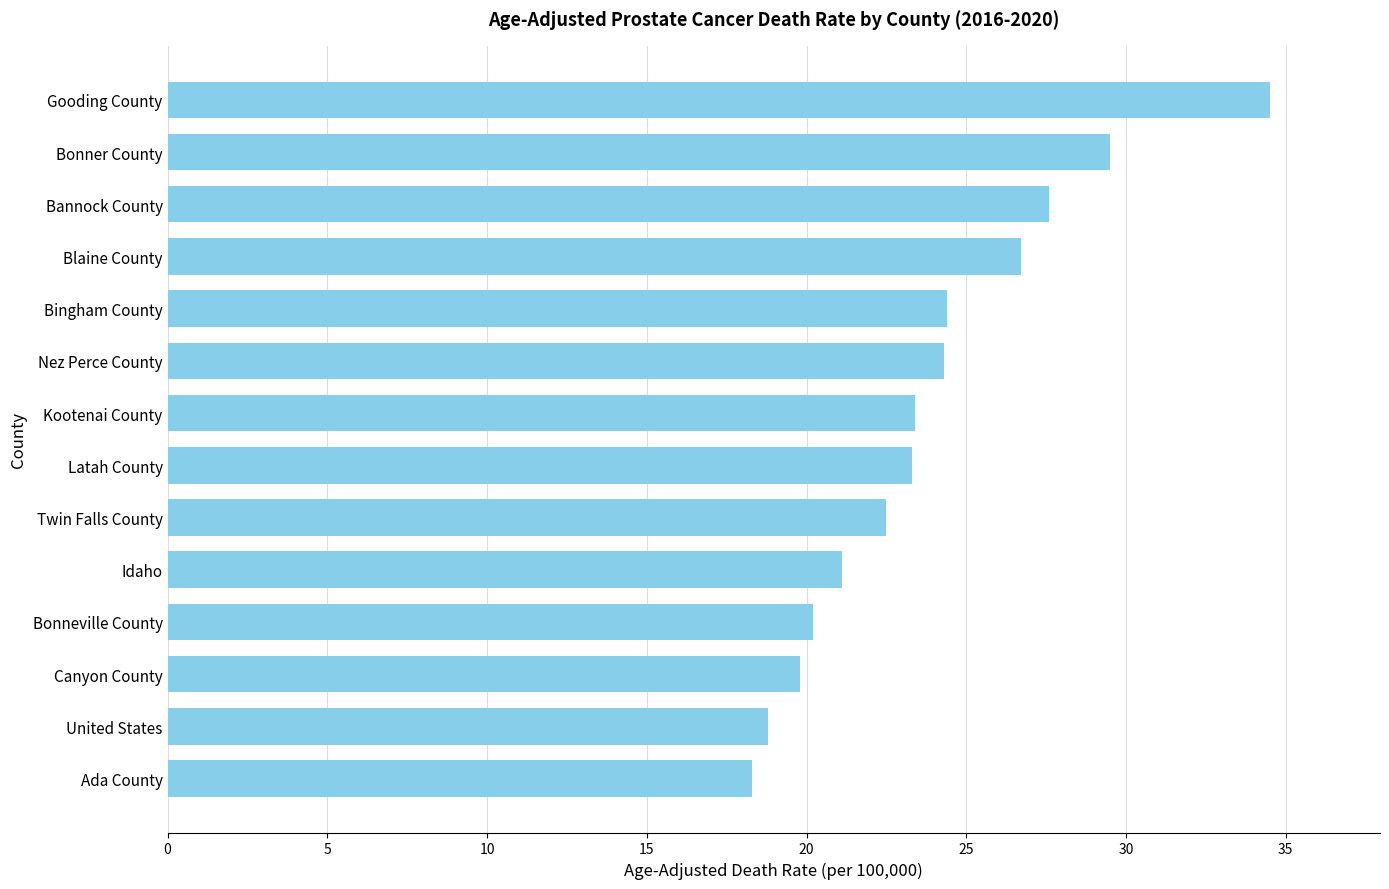

What position from the top is Ada County?

14